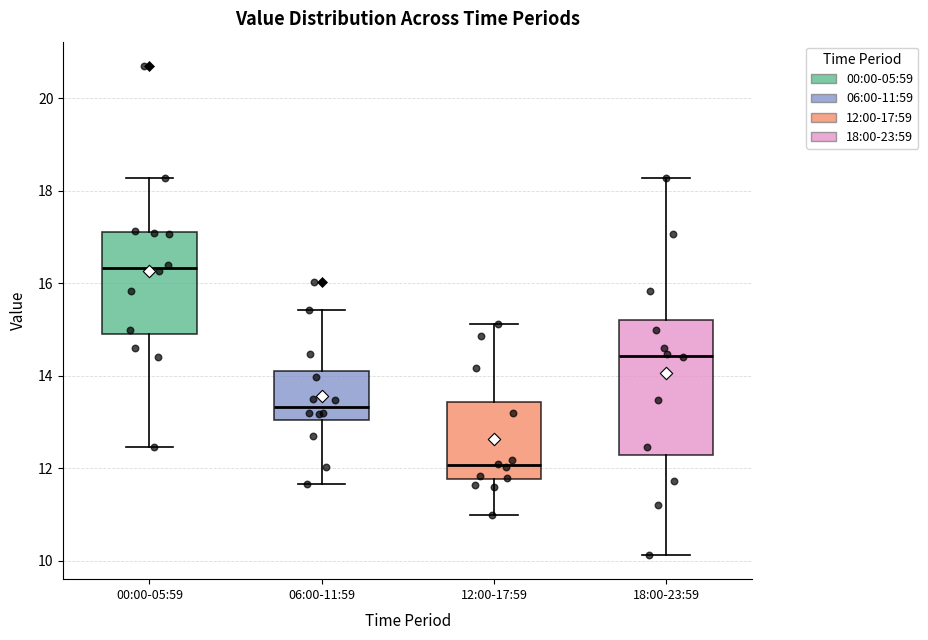

Which box has the lowest median line?

12:00-17:59